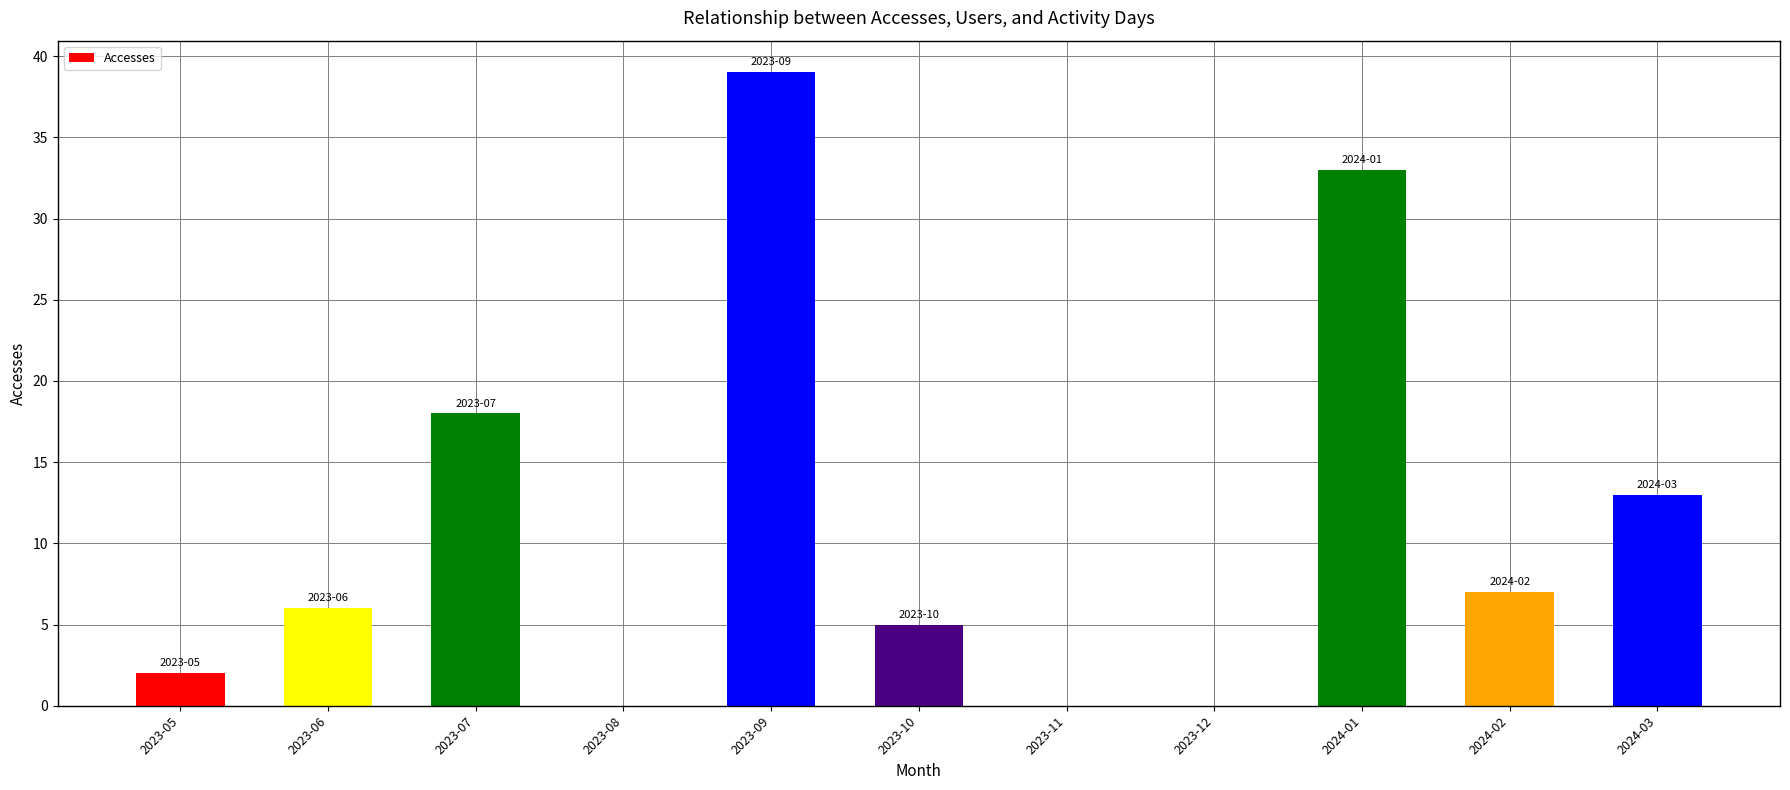

What is the maximum value shown in the chart?

39